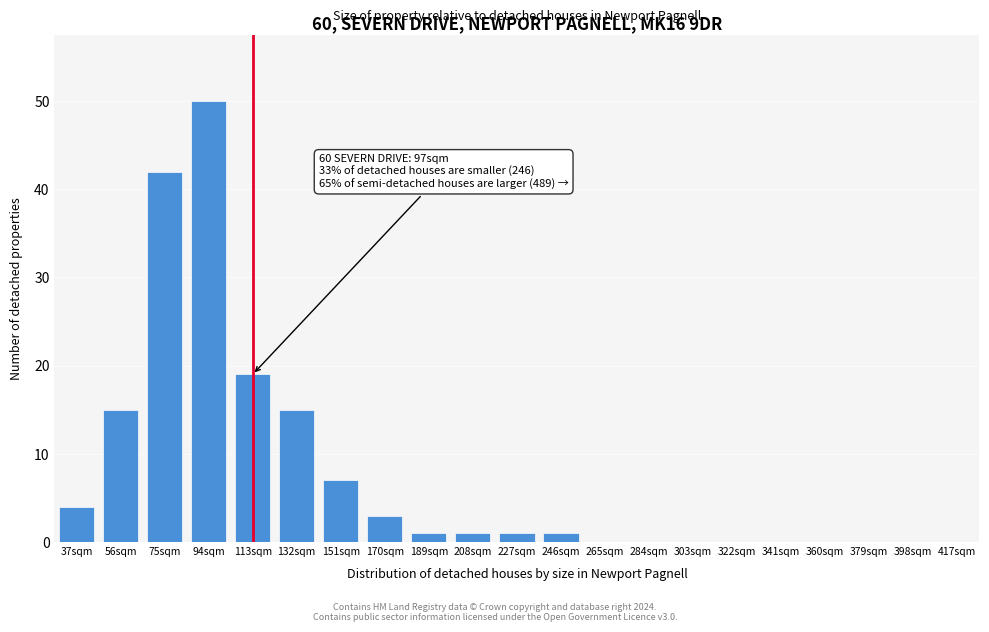

Reading left to right, extract all data points from this chart.

37sqm=4	56sqm=15	75sqm=42	94sqm=50	113sqm=19	132sqm=15	151sqm=7	170sqm=3	189sqm=1	208sqm=1	227sqm=1	246sqm=1	265sqm=0	284sqm=0	303sqm=0	322sqm=0	341sqm=0	360sqm=0	379sqm=0	398sqm=0	417sqm=0